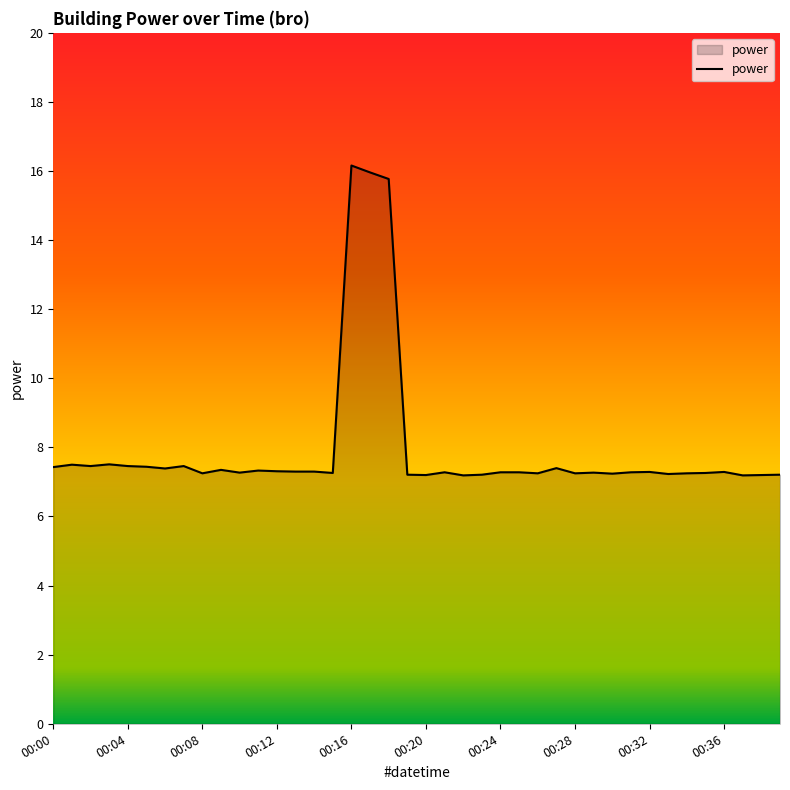

What is the minimum value shown in the chart?

7.2